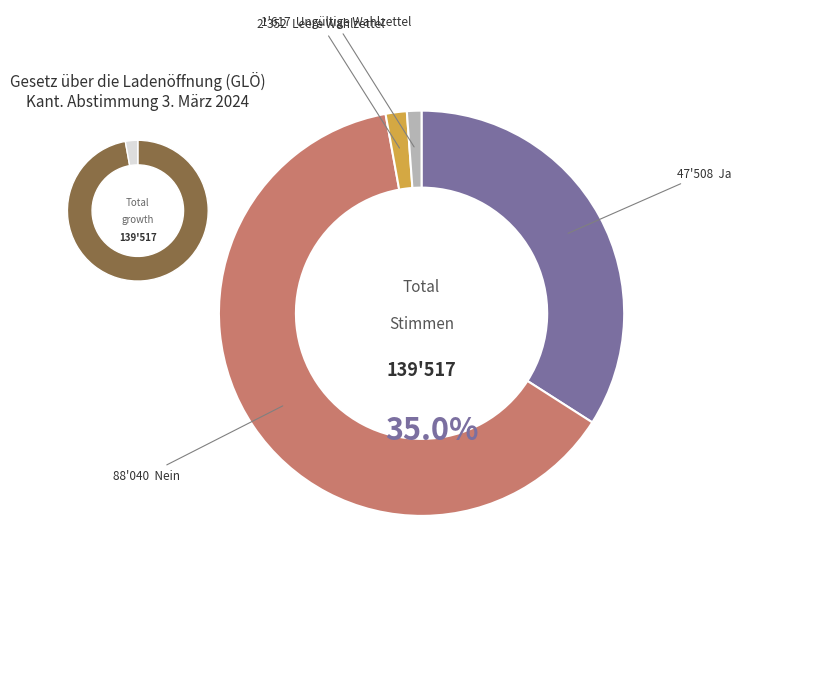

Which slice is the smallest?

Ungültige Wahlzettel